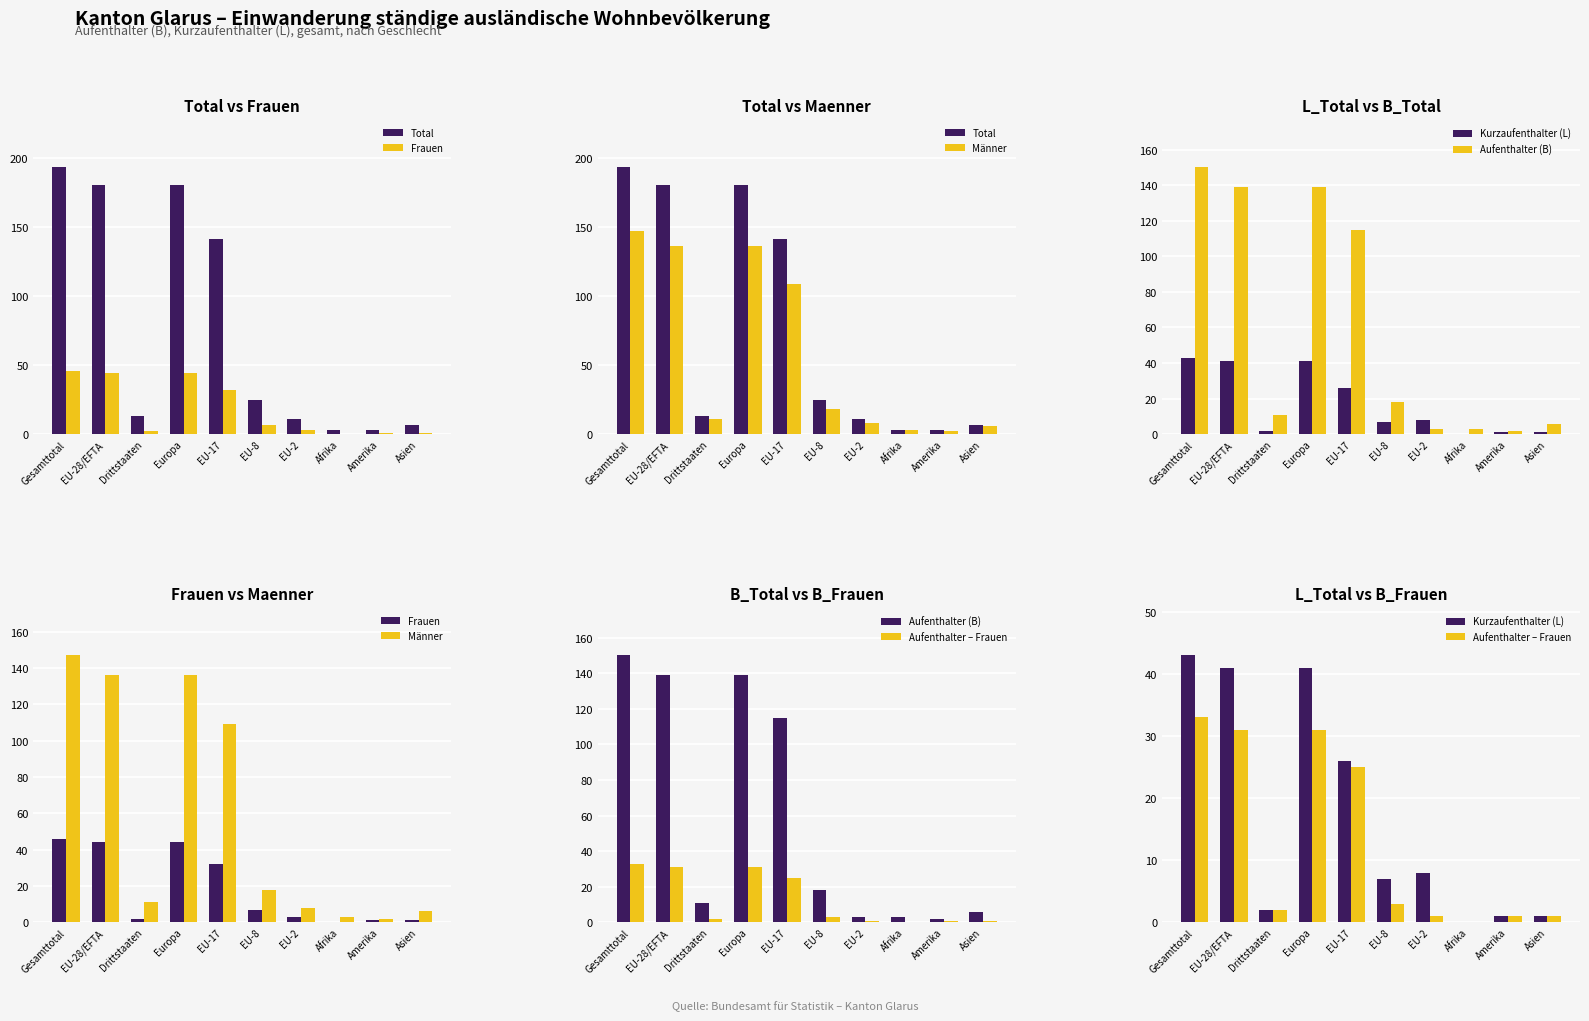

Count the number of categories in the chart.

10